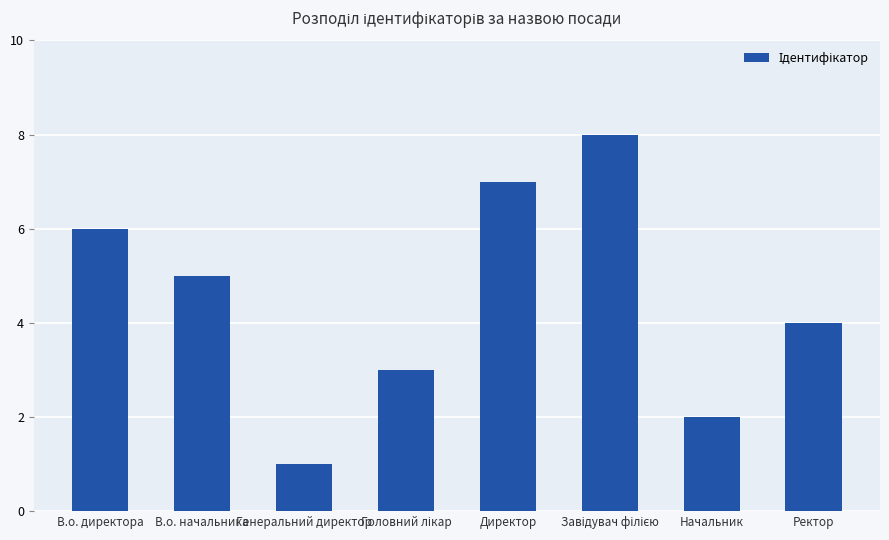

What is the sum of all values?

36